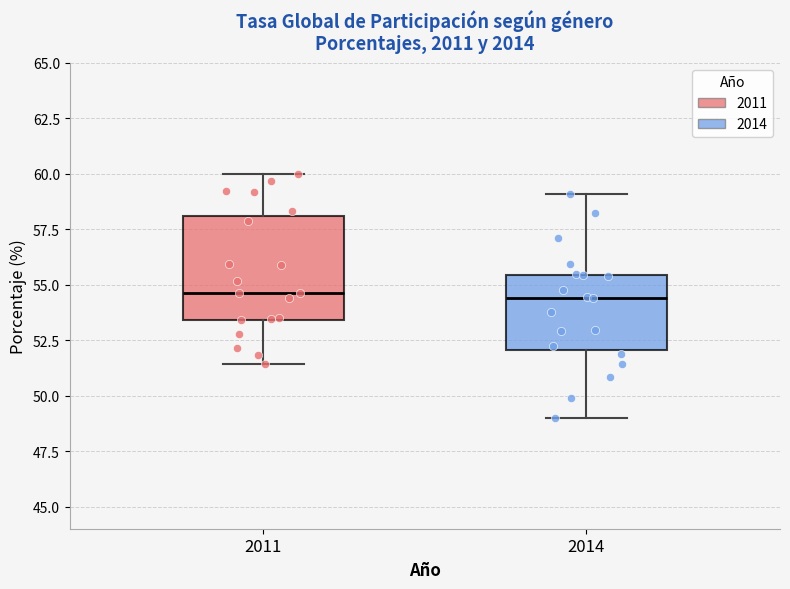

Reading left to right, transcribe this box plot: for each box, give where its median line is, the range the box spans, and where its two whiskers end, as read against the y-axis. The values are not printed on the chart, so give them approximately, as read against the axis.

2011: median 54.5, box 53.5 to 58.0, whiskers 51.5 to 60.0
2014: median 54.5, box 52.0 to 55.5, whiskers 49.0 to 59.0